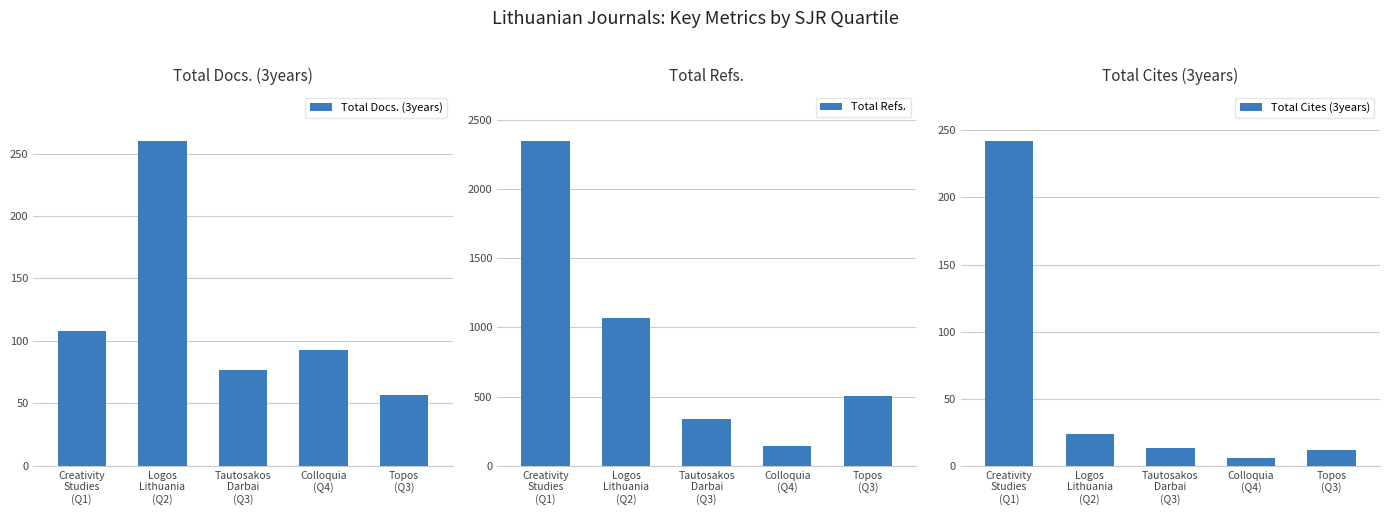

Which series has the widest spread of values?

Total Refs.